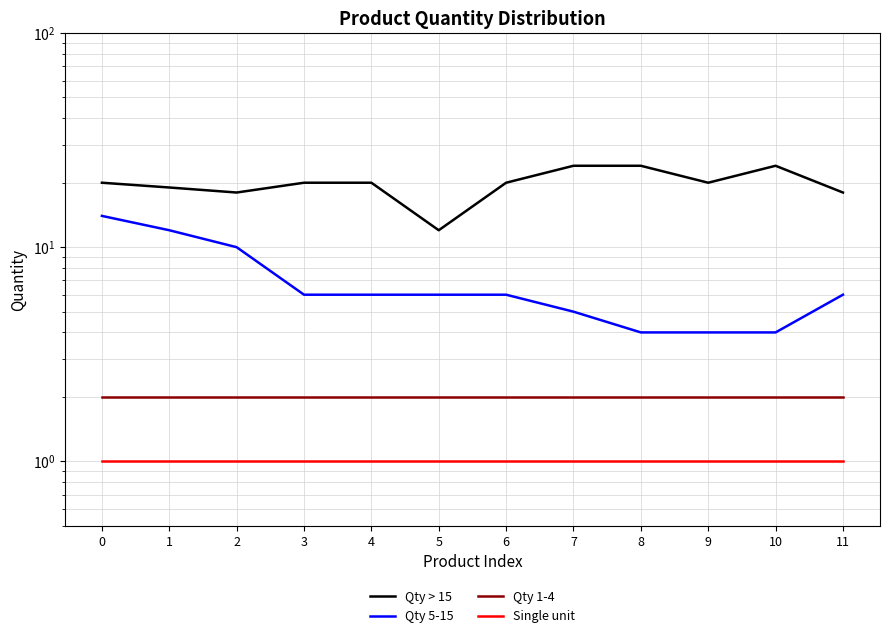

True or false: Qty 1-4 has more than 0 points higher than both neighbors.

False